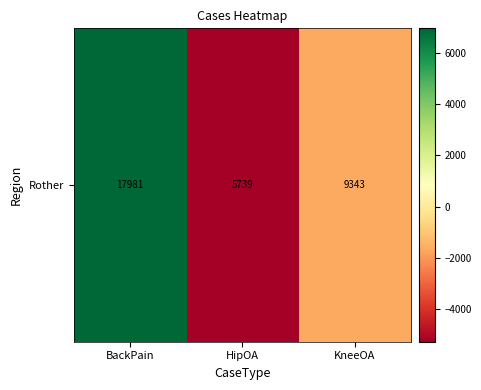

How many categories are shown in the chart?

3